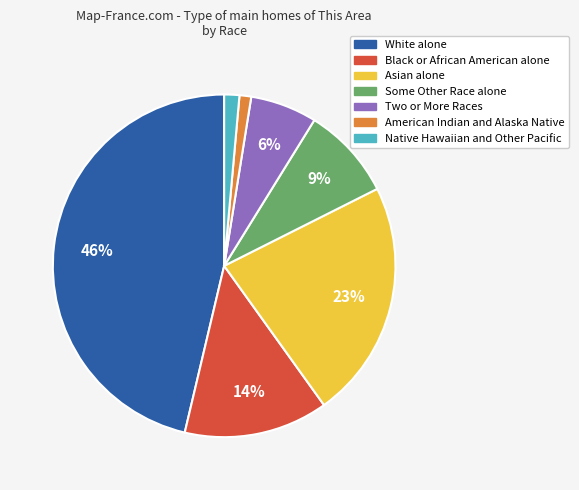

What percentage is the Black or African American alone slice, to the nearest percent?

14%